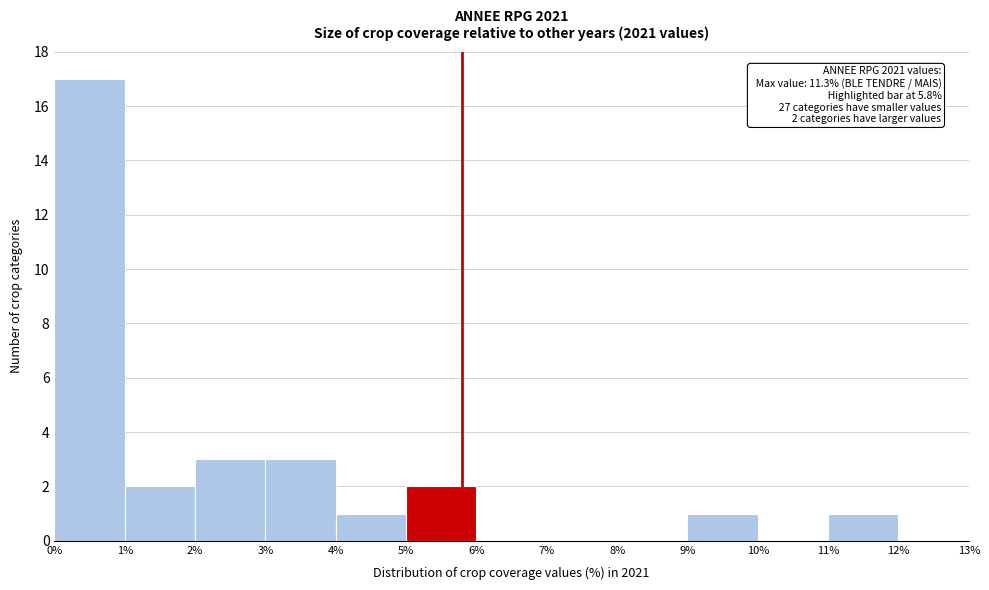

Over which range of the x-axis is the bar tallest?

0% to 1%